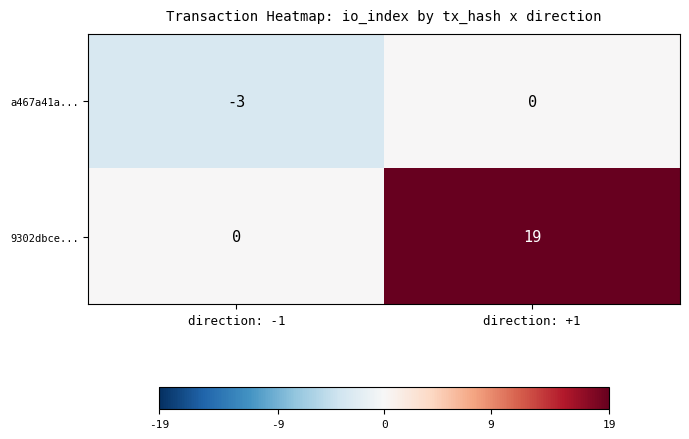

Which series changed the most between direction: -1 and direction: +1?

9302dbce...